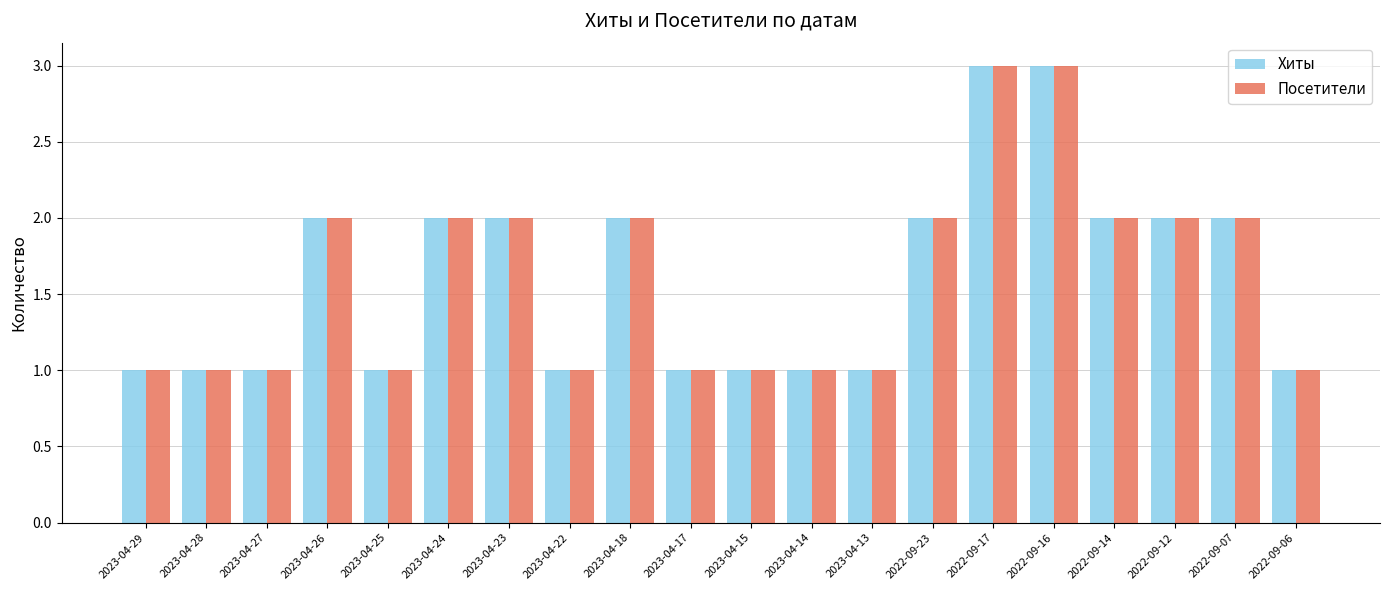

What is the maximum value for Хиты?

3